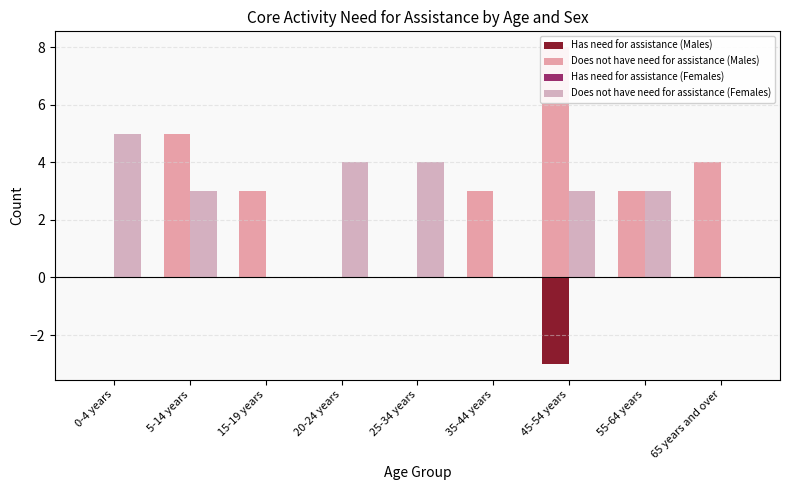

What is the sum of all Has need for assistance (Males) values?

-3